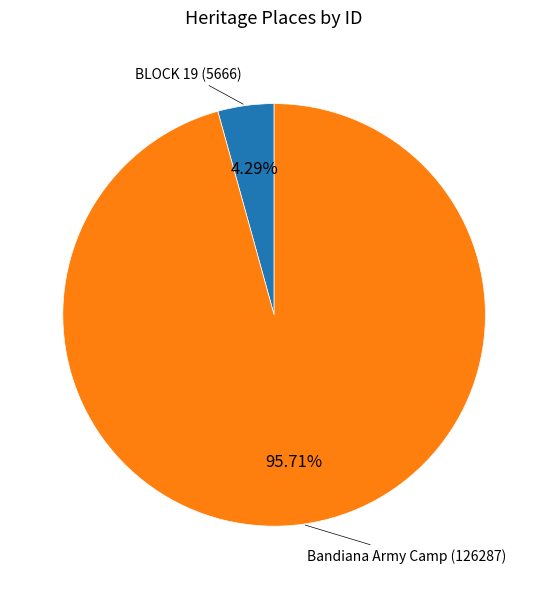

What is the total percentage of BLOCK 19 and Bandiana Army Camp?

100.0%